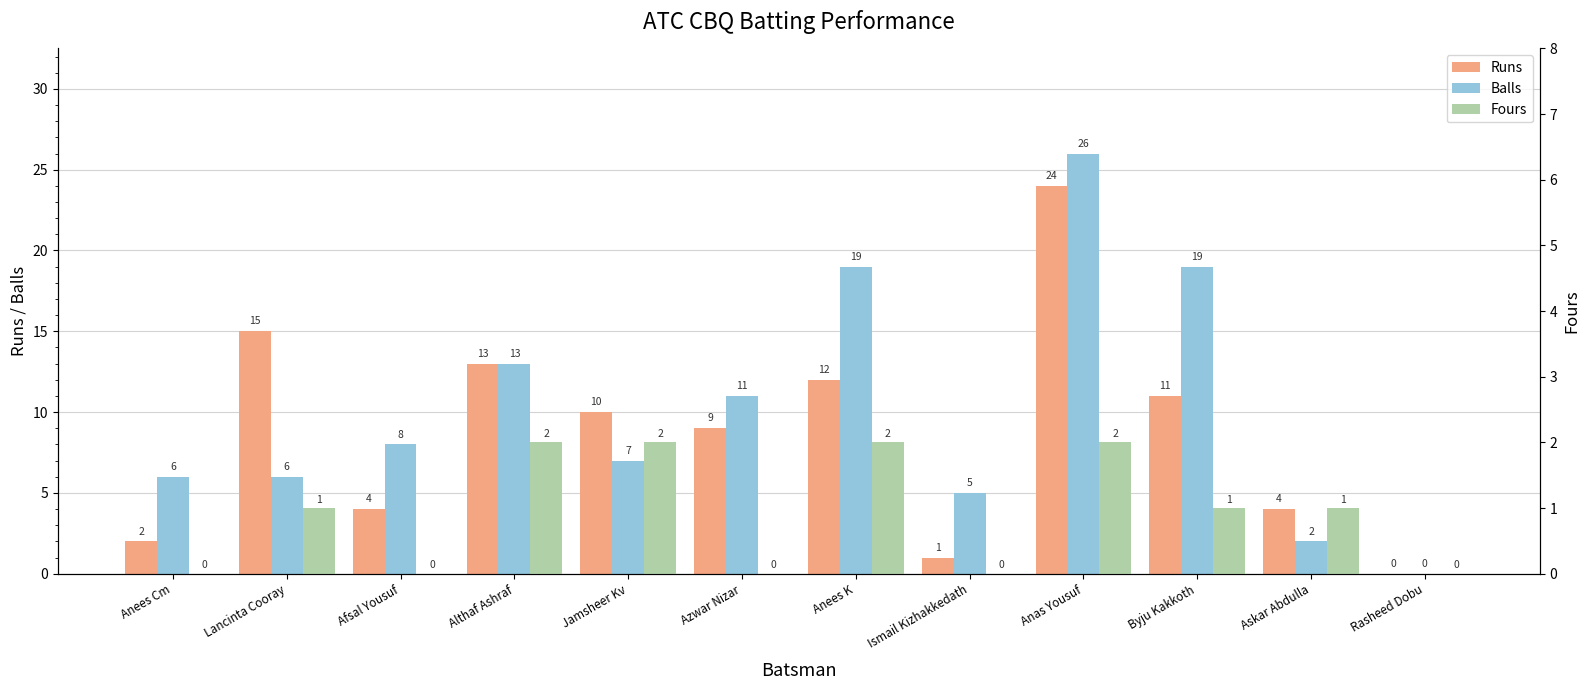

Reading right to left, what are all the values shown in this chart?

Runs: Rasheed Dobu=0	Askar Abdulla=4	Byju Kakkoth=11	Anas Yousuf=24	Ismail Kizhakkedath=1	Anees K=12	Azwar Nizar=9	Jamsheer Kv=10	Althaf Ashraf=13	Afsal Yousuf=4	Lancinta Cooray=15	Anees Cm=2
Balls: Rasheed Dobu=0	Askar Abdulla=2	Byju Kakkoth=19	Anas Yousuf=26	Ismail Kizhakkedath=5	Anees K=19	Azwar Nizar=11	Jamsheer Kv=7	Althaf Ashraf=13	Afsal Yousuf=8	Lancinta Cooray=6	Anees Cm=6
Fours: Rasheed Dobu=0	Askar Abdulla=1	Byju Kakkoth=1	Anas Yousuf=2	Ismail Kizhakkedath=0	Anees K=2	Azwar Nizar=0	Jamsheer Kv=2	Althaf Ashraf=2	Afsal Yousuf=0	Lancinta Cooray=1	Anees Cm=0